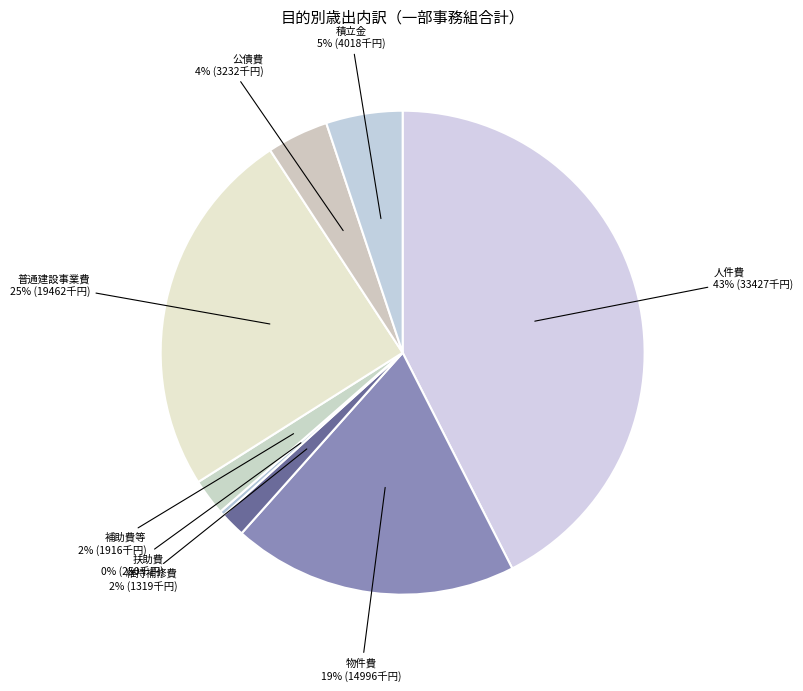

To the nearest percent, what is the difference between the 扶助費 and 物件費 slice percentages?

19%